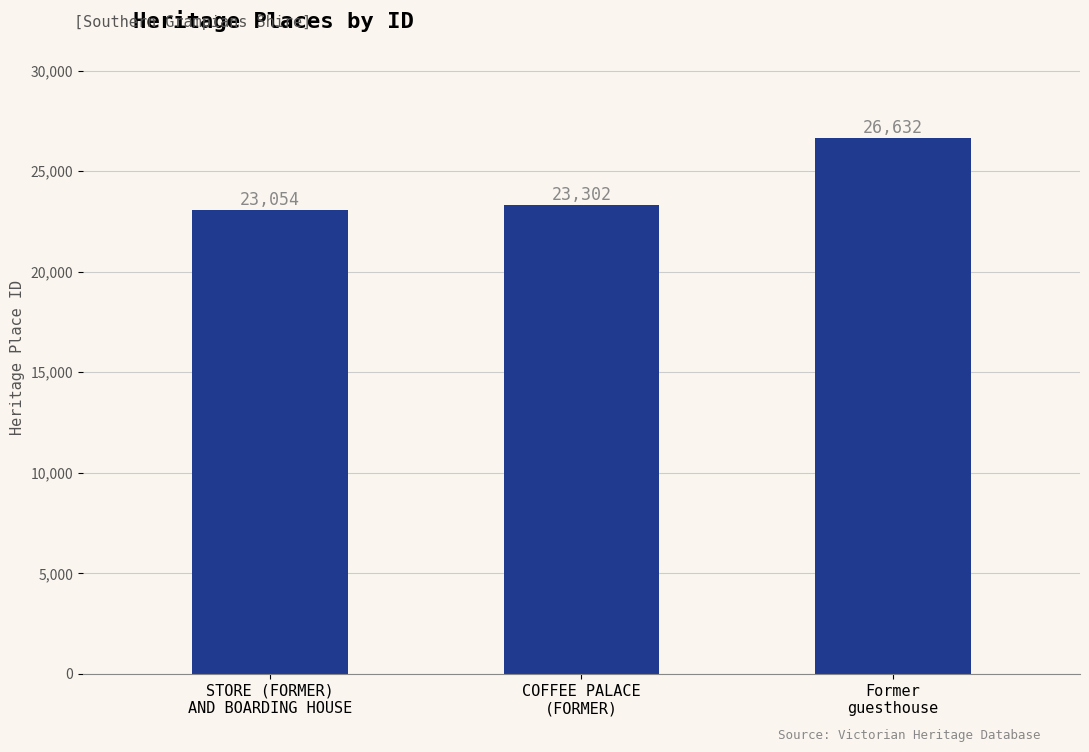

What is the change in value from STORE (FORMER)
AND BOARDING HOUSE to Former
guesthouse?

+3578